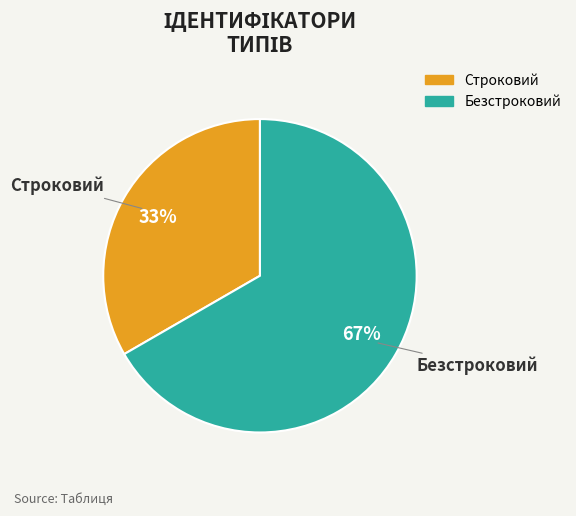

What is the largest slice in the pie chart?

Безстроковий